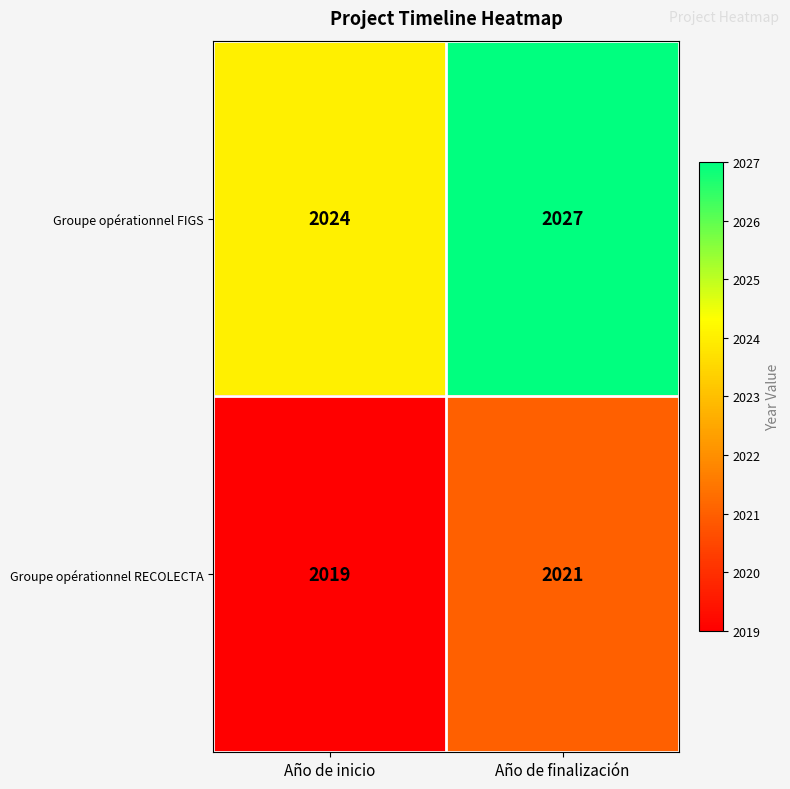

Where is Groupe opérationnel RECOLECTA nearest to the value 2020?

Año de inicio